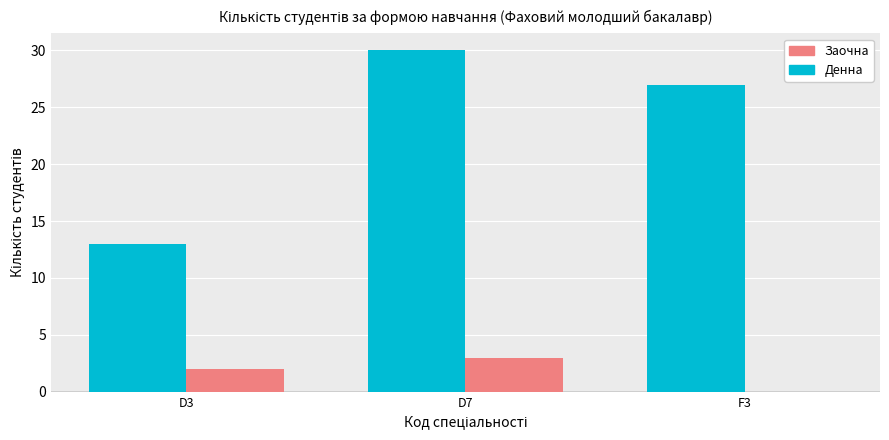

Reading right to left, list all the values displayed in this chart.

Денна: F3=27	D7=30	D3=13
Заочна: F3=0	D7=3	D3=2